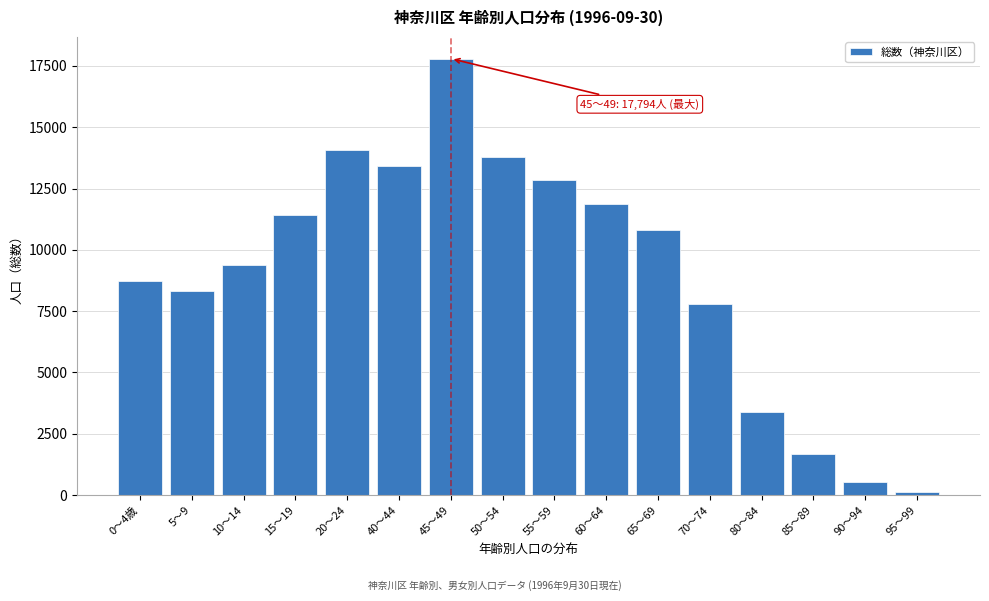

Reading left to right, list all the values displayed in this chart.

0～4歳=8743	5～9=8337	10～14=9393	15～19=11408	20～24=14056	40～44=13410	45～49=17794	50～54=13784	55～59=12862	60～64=11878	65～69=10821	70～74=7789	80～84=3391	85～89=1658	90～94=531	95～99=110